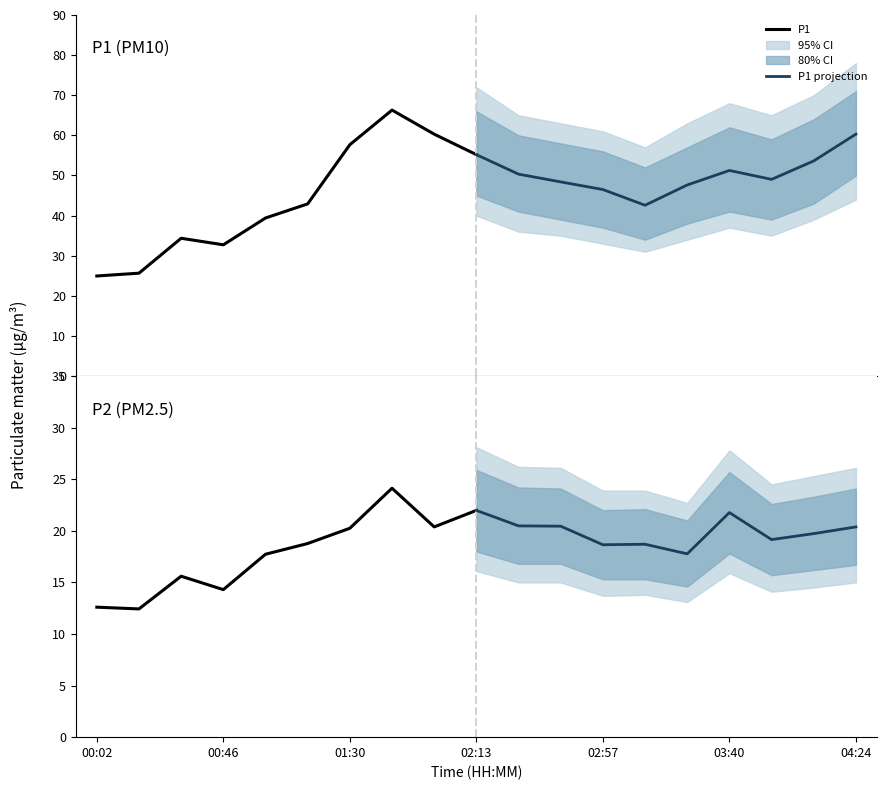

True or false: P1 and P2 projection intersect in this chart.

False